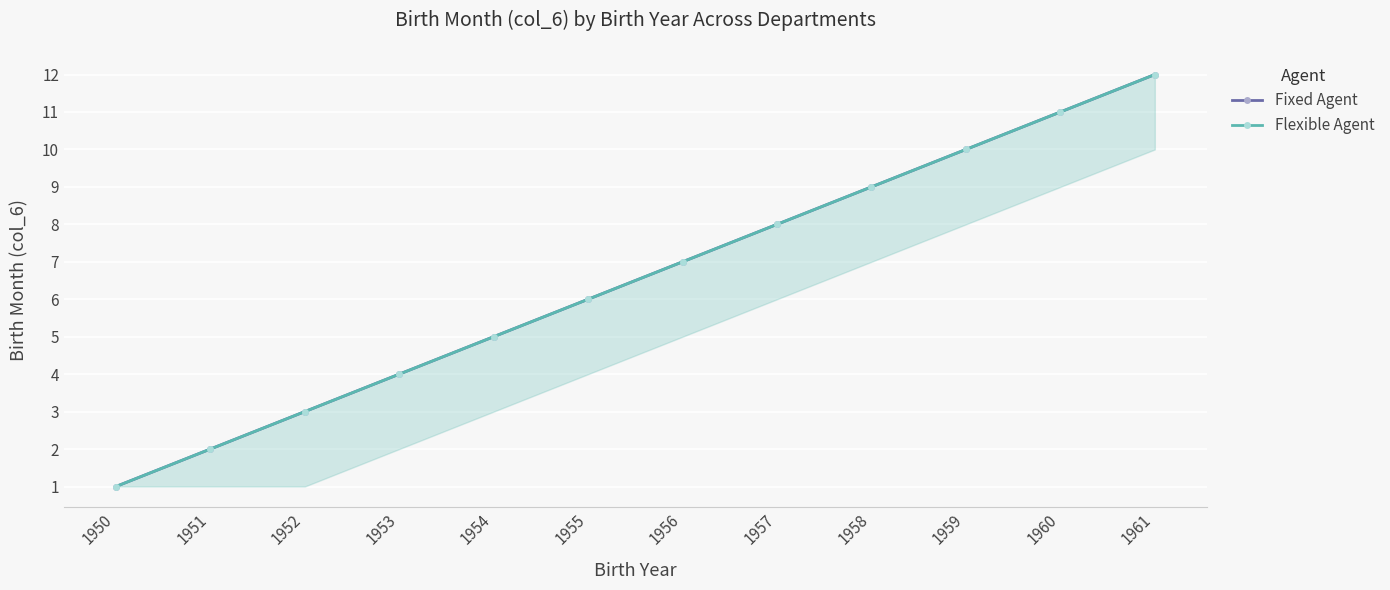

What are all the series names shown in the legend?

Fixed Agent, Flexible Agent